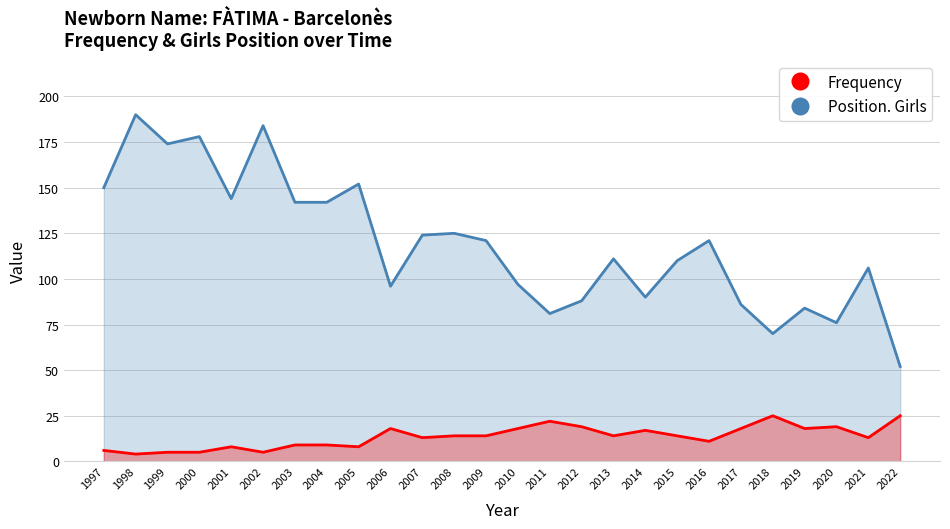

Read the Frequency value at 2014, to the nearest 10.

20